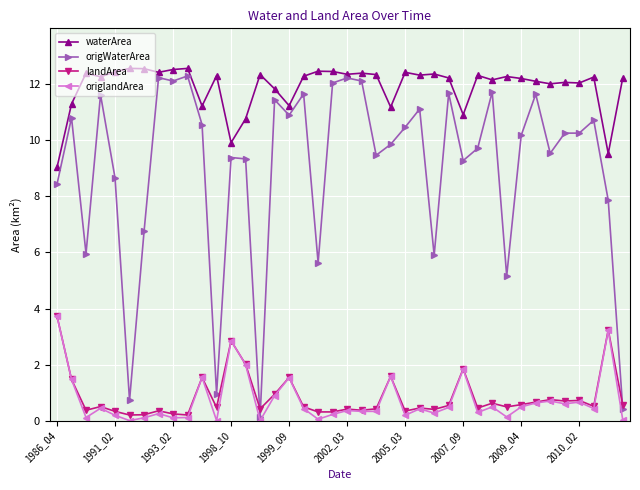

Which series has the widest spread of values?

origWaterArea